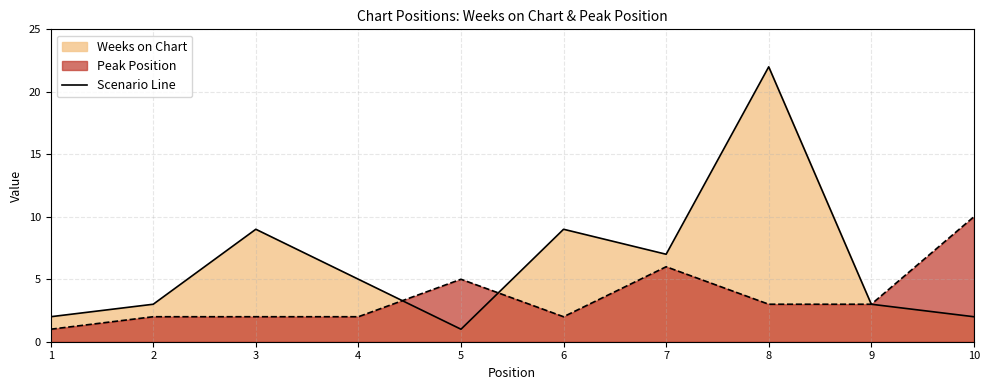

Which series has the largest total across all categories?

Weeks on Chart